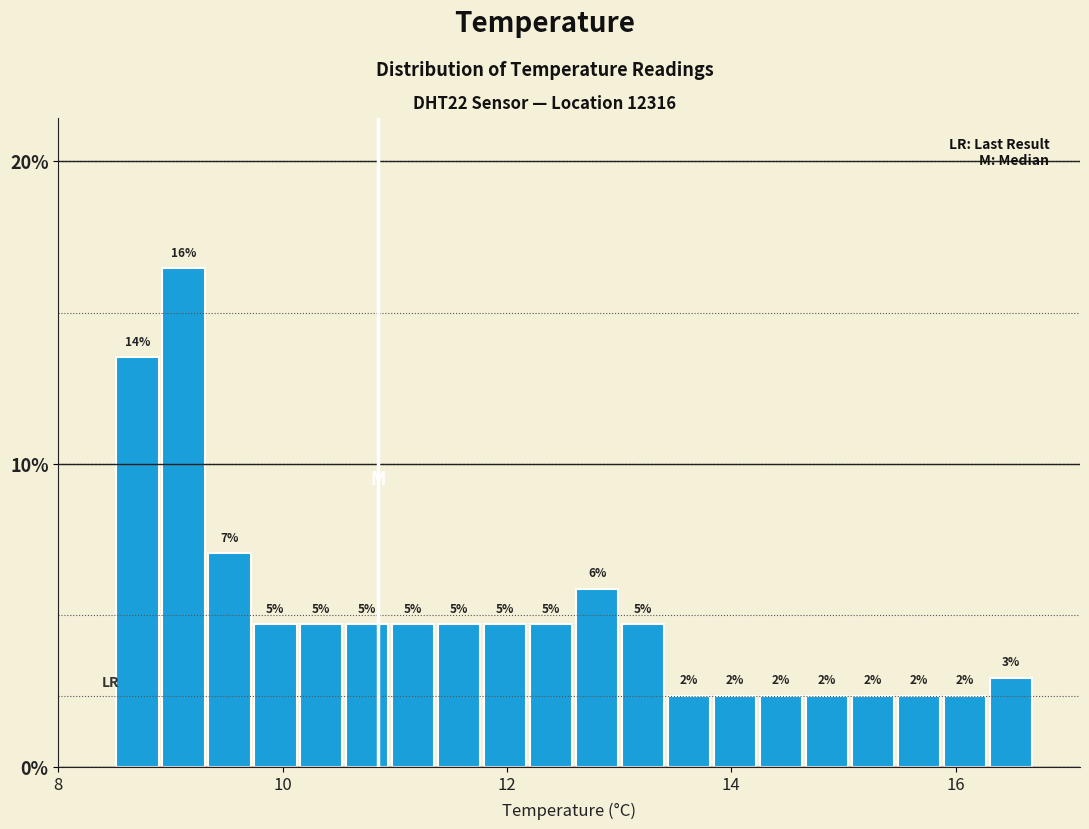

Read against the x-axis, roughly where is the centre of the tallest bar?

9.2